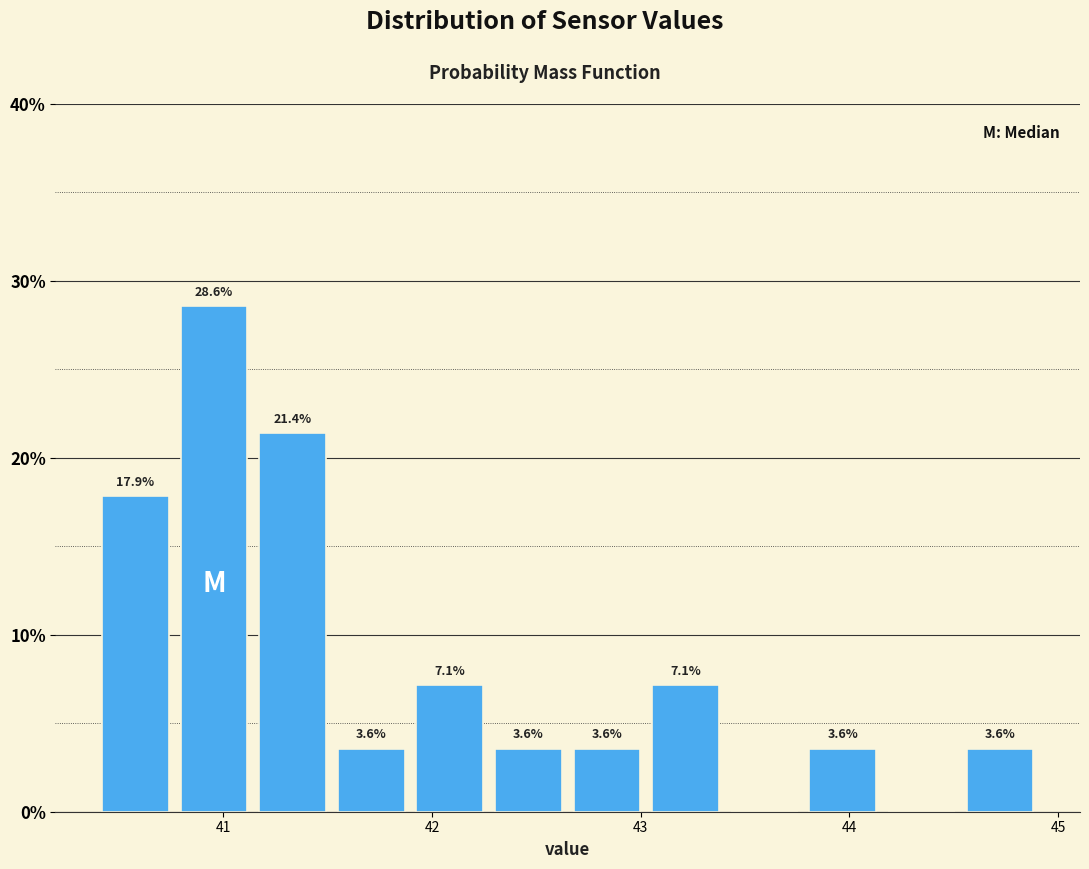

Around what value on the x-axis is the tallest bar? Give the approximate position of its centre, as read against the axis.

41.0